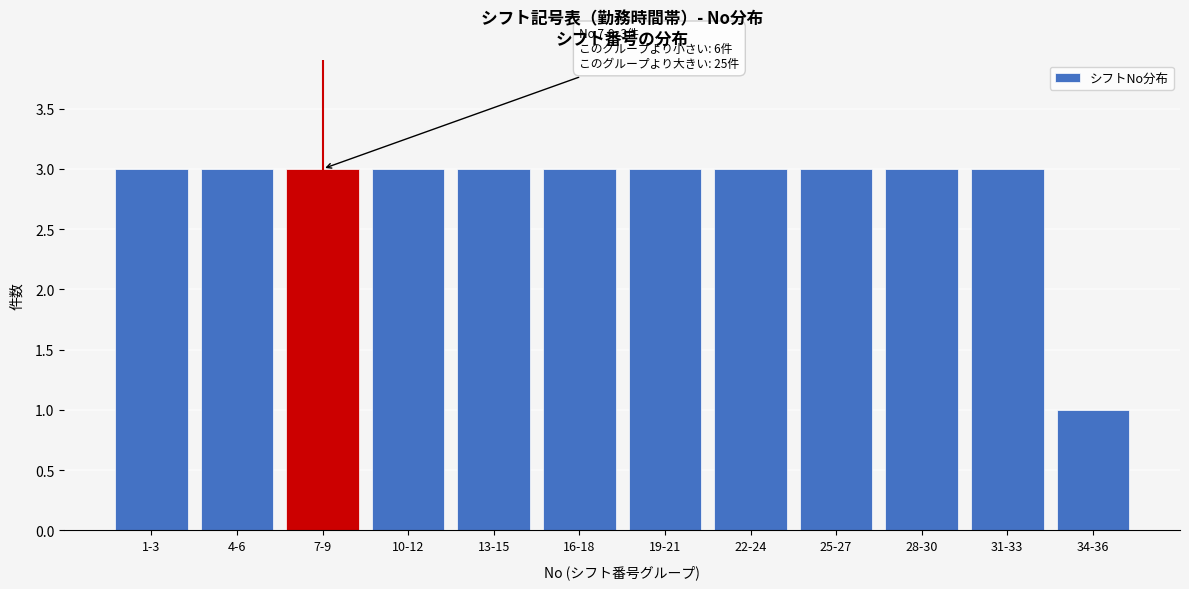

Reading left to right, list all the values displayed in this chart.

1-3=3	4-6=3	7-9=3	10-12=3	13-15=3	16-18=3	19-21=3	22-24=3	25-27=3	28-30=3	31-33=3	34-36=1